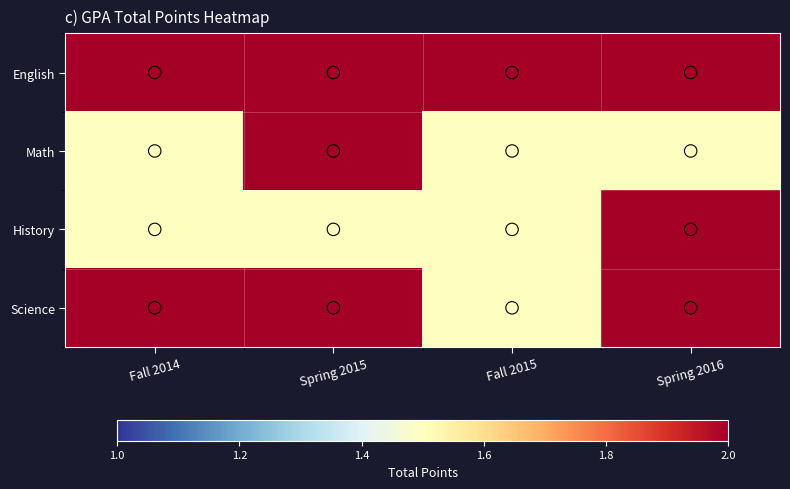

At how many categories does at least one series exceed 1?

4